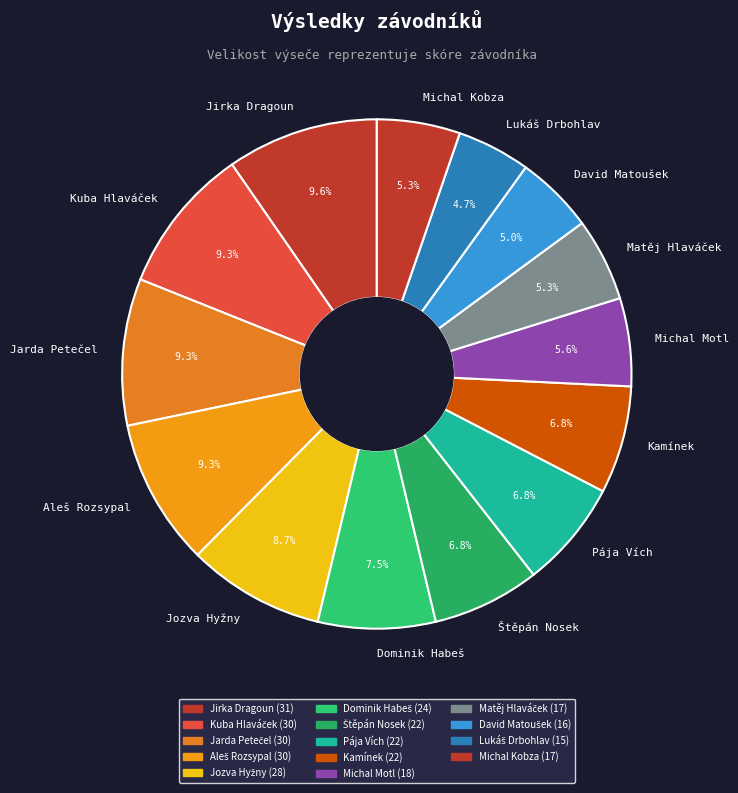

How many slices are in this pie chart?

14